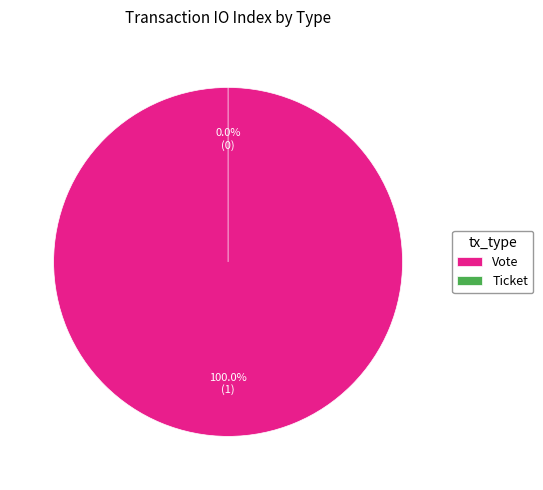

Which category accounts for the majority?

Vote